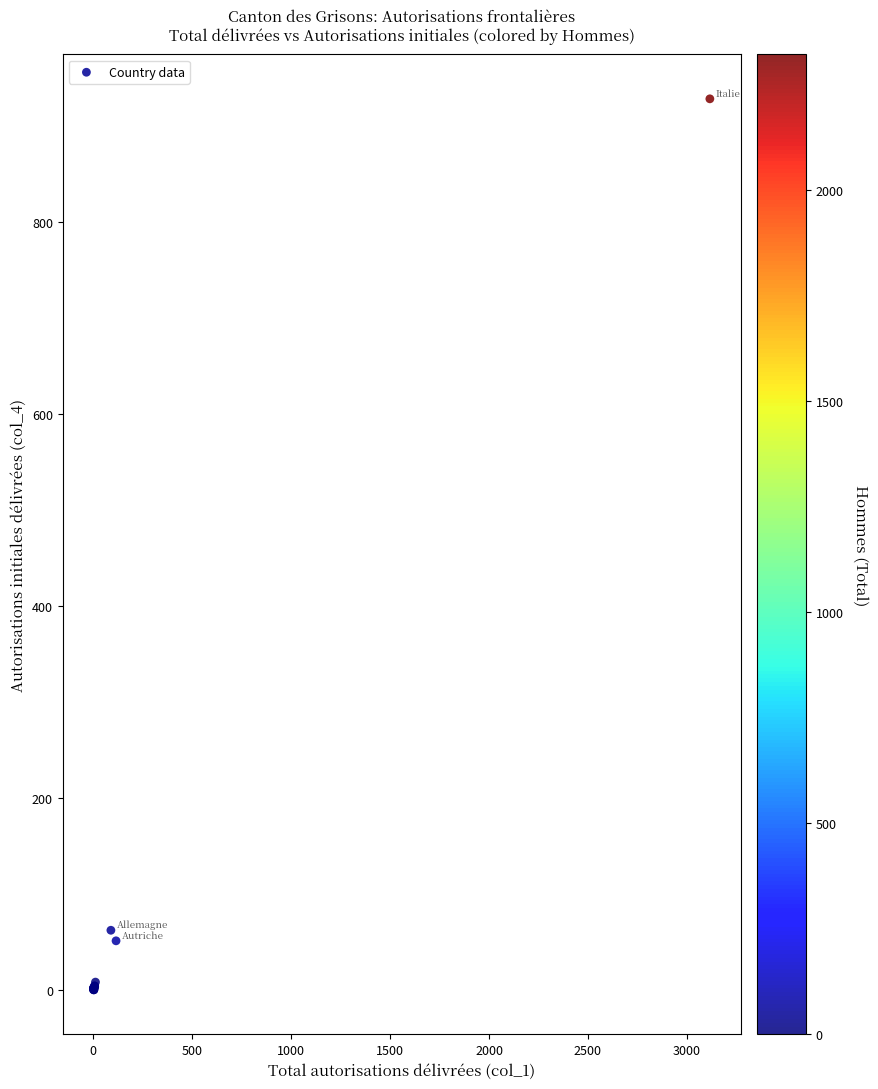

What Y value in the scatter plot is closest to 464?

62